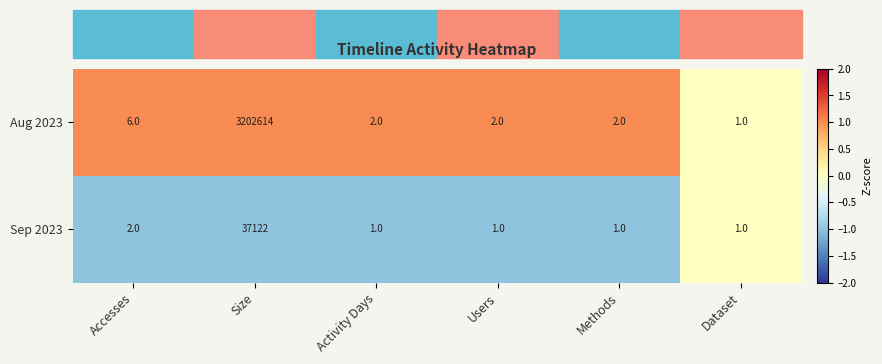

The Sep 2023 series shows 1 at Activity Days. True or false?

True